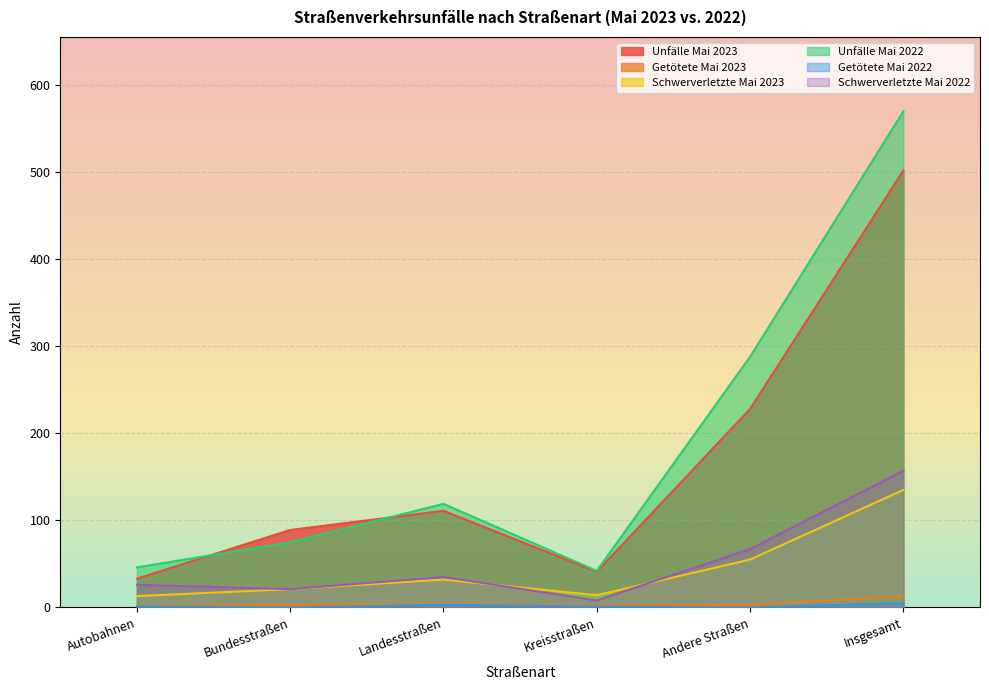

Count the Getötete Mai 2022 values in the range 0 to 3.

5